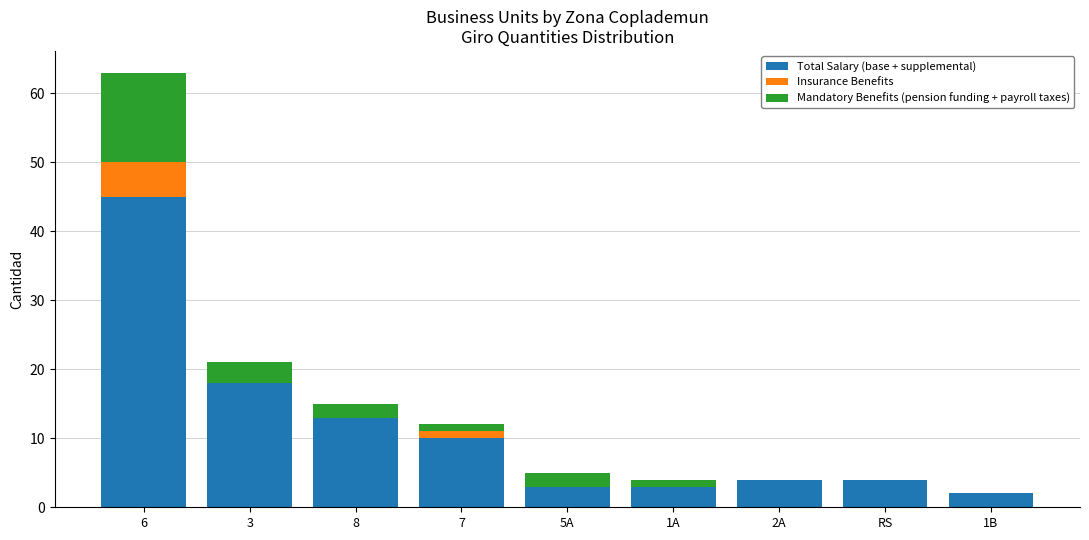

What is the total value across all series at 8?

15